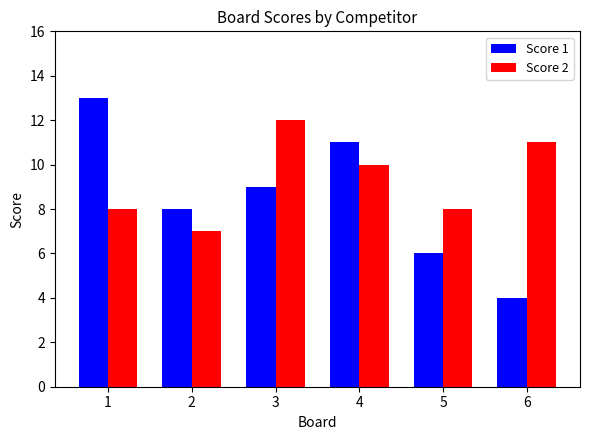

Count the number of categories in the chart.

6